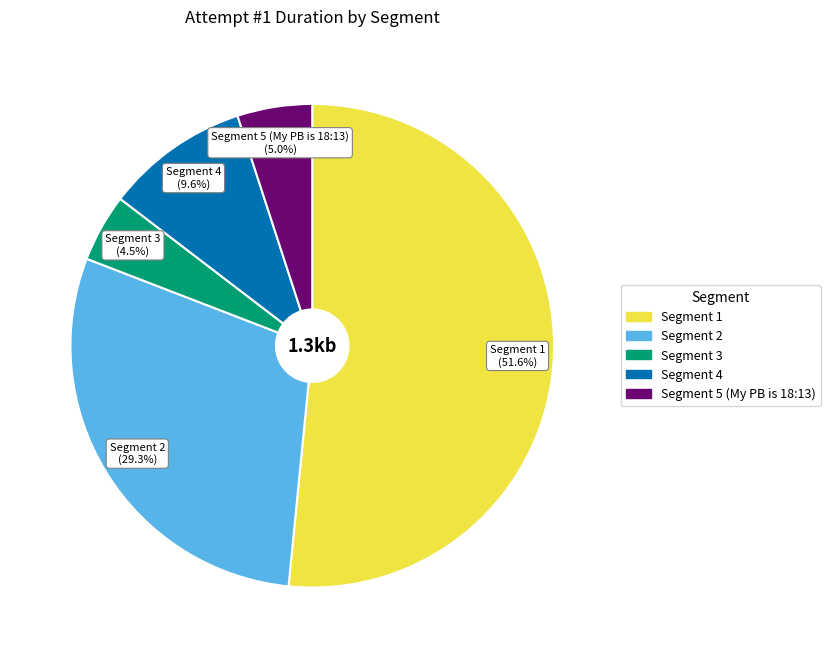

To the nearest percent, what is the average slice percentage?

20%